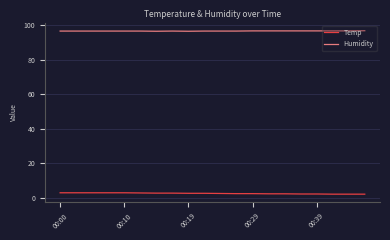

True or false: Temp and Humidity intersect in this chart.

False